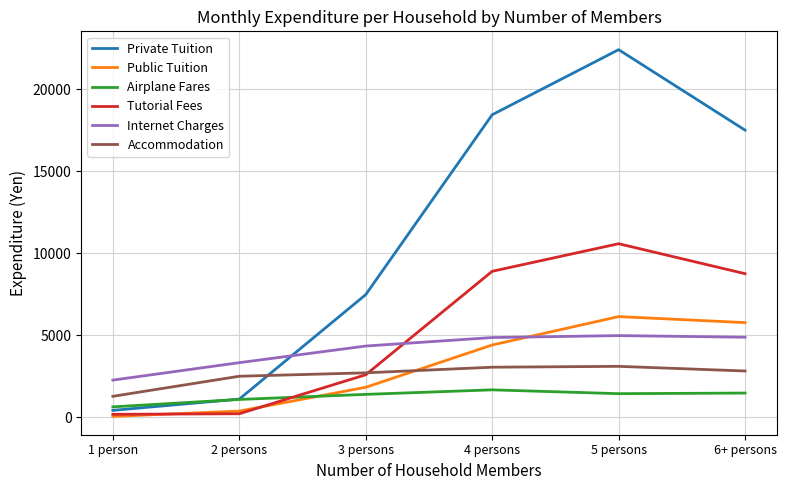

At which label is Private Tuition closest to 11404?

3 persons